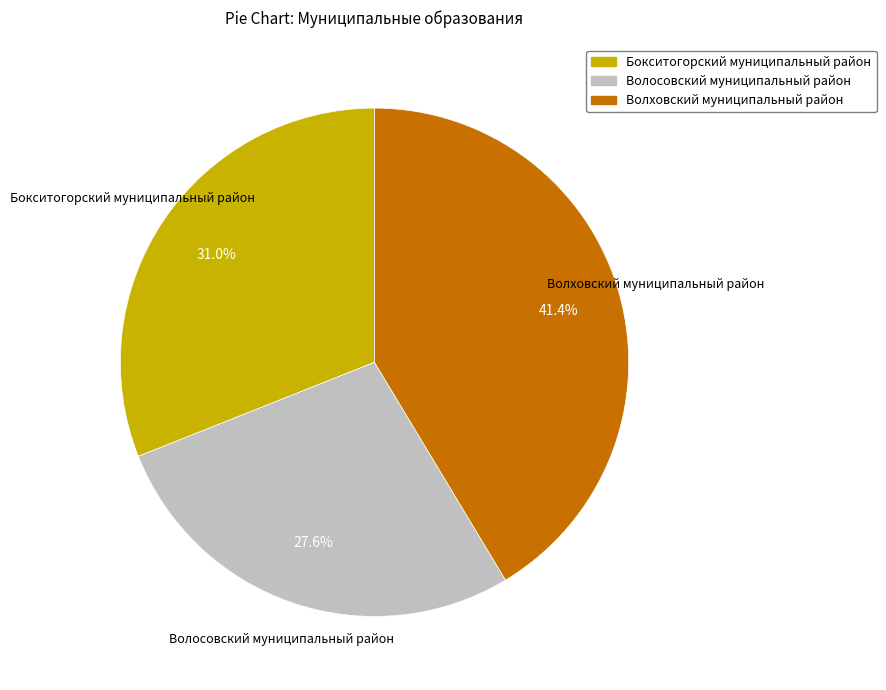

To the nearest percent, what percentage of the pie is Бокситогорский муниципальный район?

31%